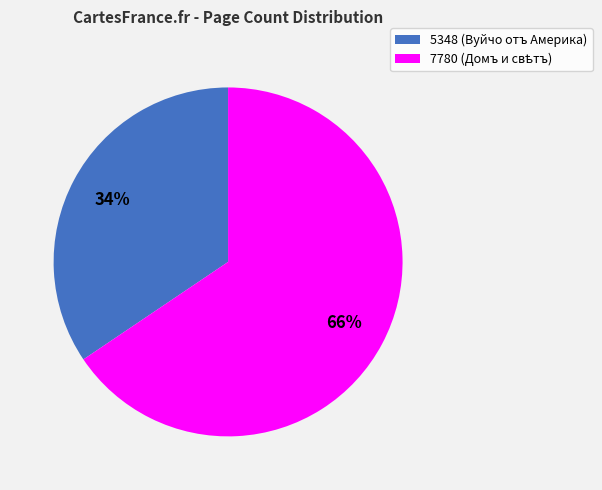

What is the smallest slice in the pie chart?

5348